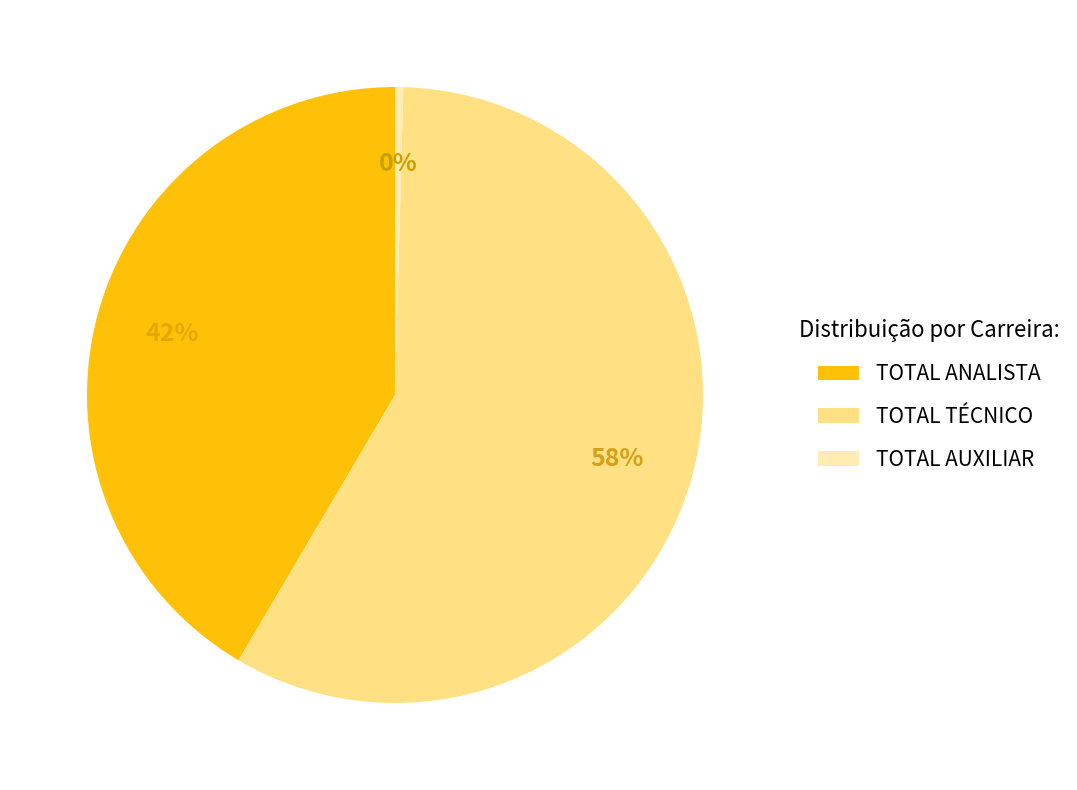

Which category has the biggest portion of the pie?

TOTAL TÉCNICO